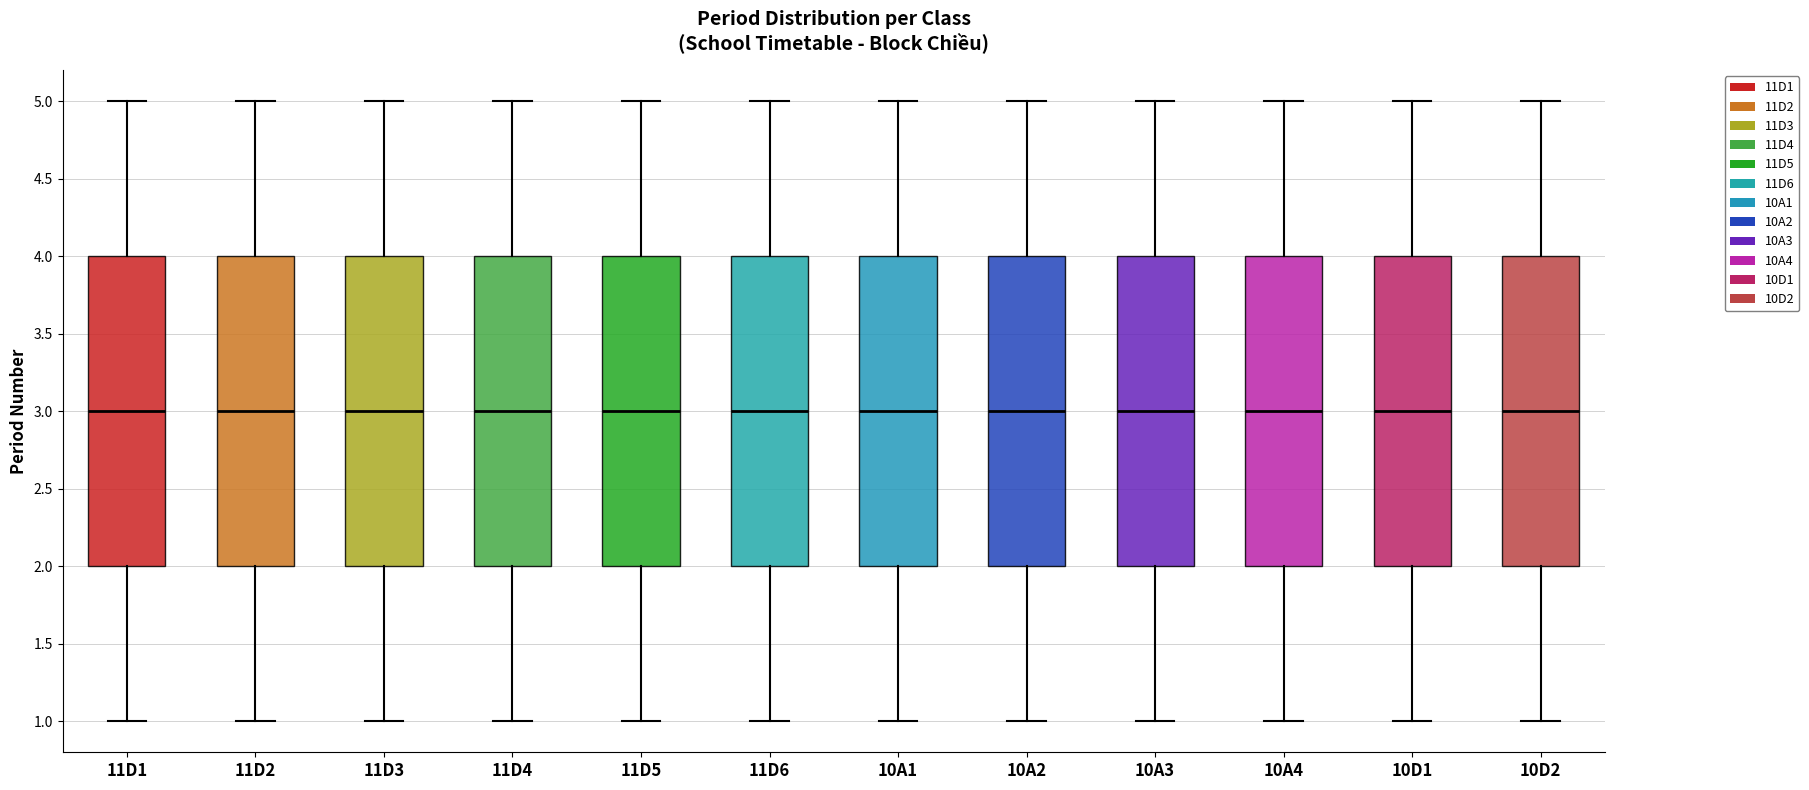

Reading left to right, read every box against the y-axis: the position of its median line, the range the box covers, and the ends of its whiskers. The values are not printed on the chart, so give them approximately, as read against the axis.

11D1: median 3, box 2 to 4, whiskers 1 to 5
11D2: median 3, box 2 to 4, whiskers 1 to 5
11D3: median 3, box 2 to 4, whiskers 1 to 5
11D4: median 3, box 2 to 4, whiskers 1 to 5
11D5: median 3, box 2 to 4, whiskers 1 to 5
11D6: median 3, box 2 to 4, whiskers 1 to 5
10A1: median 3, box 2 to 4, whiskers 1 to 5
10A2: median 3, box 2 to 4, whiskers 1 to 5
10A3: median 3, box 2 to 4, whiskers 1 to 5
10A4: median 3, box 2 to 4, whiskers 1 to 5
10D1: median 3, box 2 to 4, whiskers 1 to 5
10D2: median 3, box 2 to 4, whiskers 1 to 5